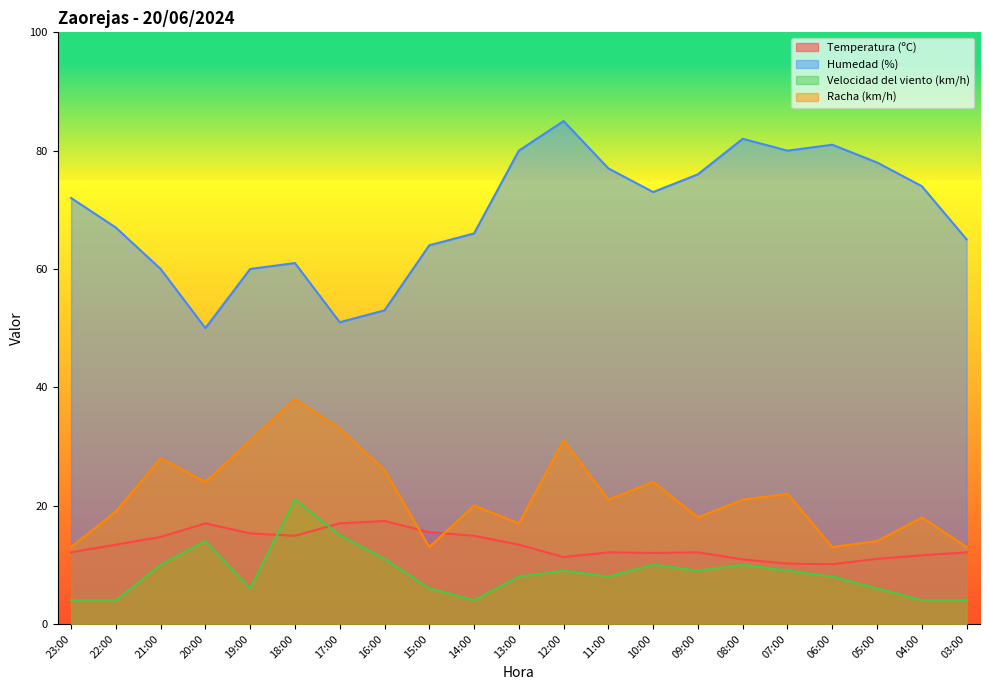

Which series has the largest total across all categories?

Humedad (%)